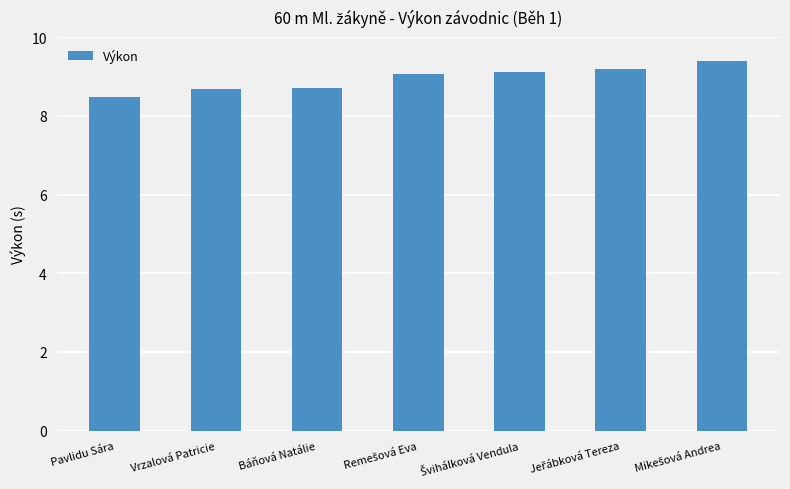

What is the difference between the maximum and minimum values?

0.9